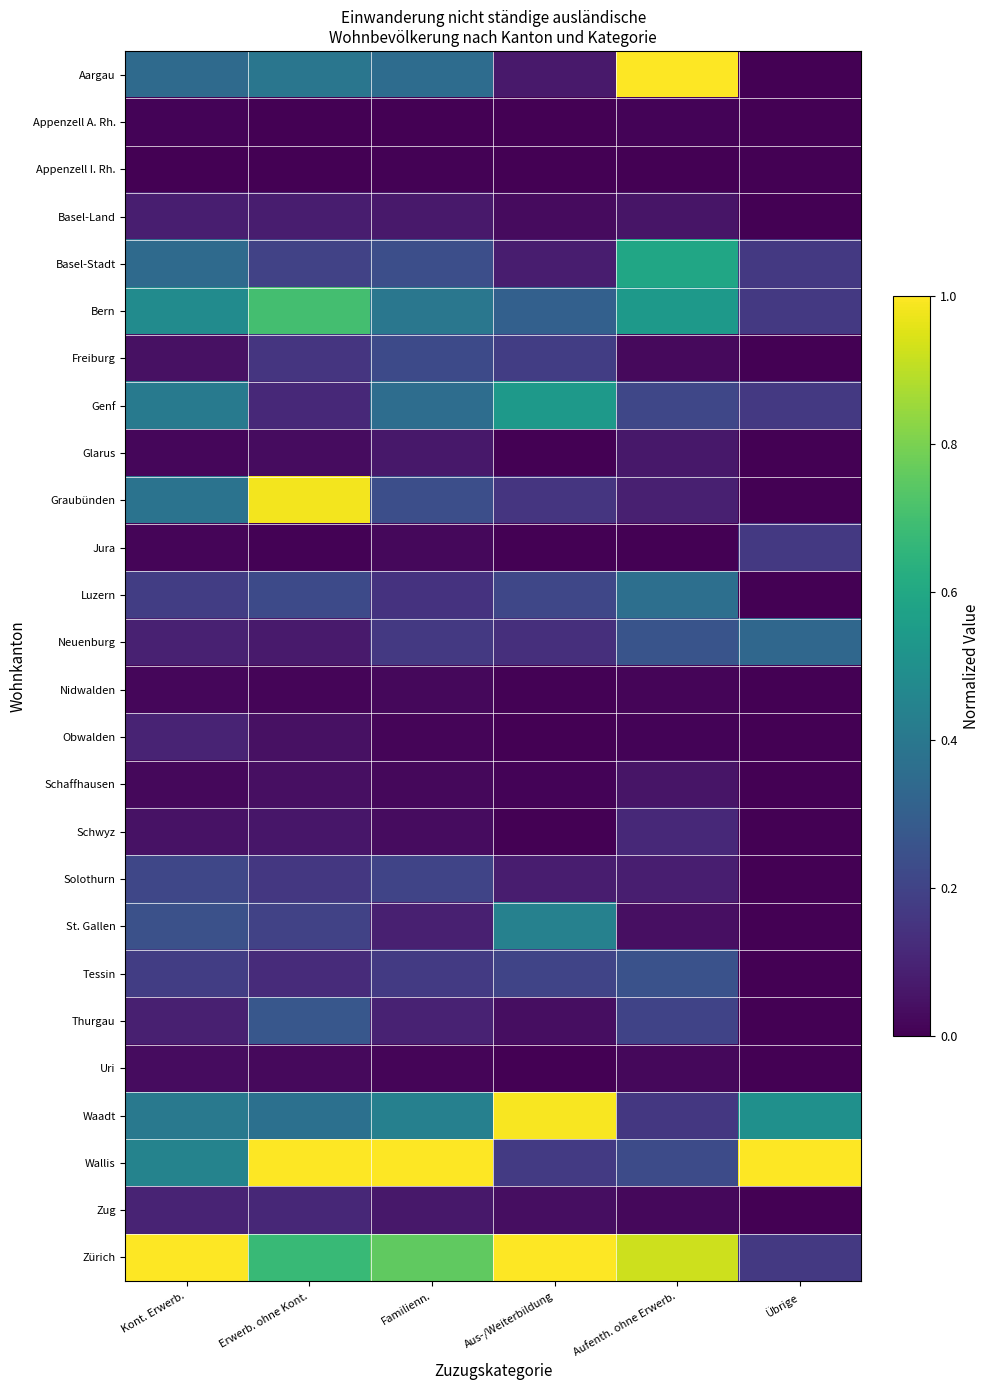

Rank the series at Familienn. from lowest to highest value.

Appenzell A. Rh., Appenzell I. Rh., Uri, Obwalden, Nidwalden, Jura, Schaffhausen, Schwyz, Glarus, Zug, Basel-Land, St. Gallen, Thurgau, Luzern, Neuenburg, Tessin, Solothurn, Freiburg, Basel-Stadt, Graubünden, Aargau, Genf, Bern, Waadt, Zürich, Wallis